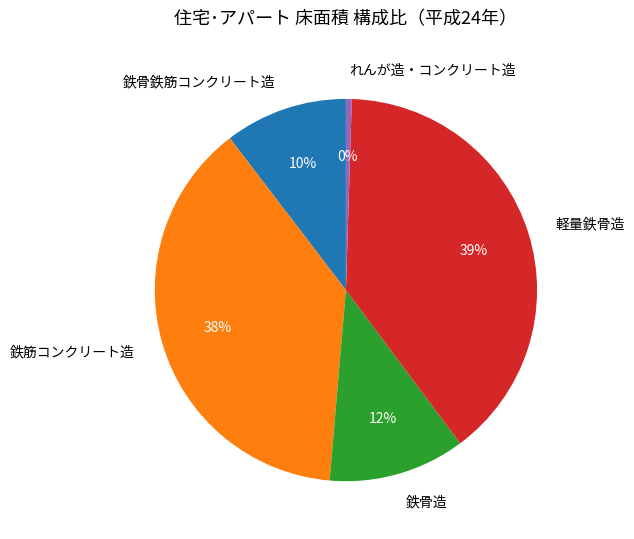

What is the largest slice in the pie chart?

軽量鉄骨造